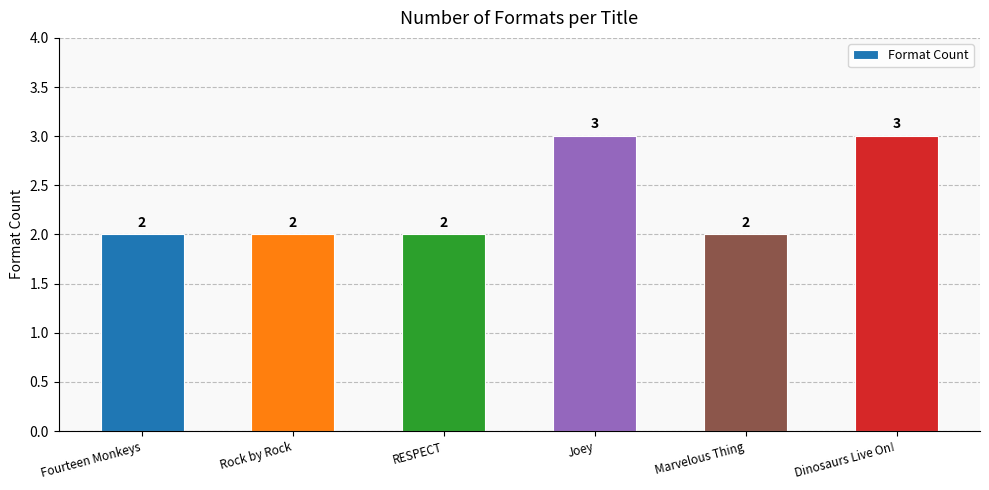

Reading right to left, transcribe all the data shown in this chart.

Dinosaurs Live On!=3	Marvelous Thing=2	Joey=3	RESPECT=2	Rock by Rock=2	Fourteen Monkeys=2